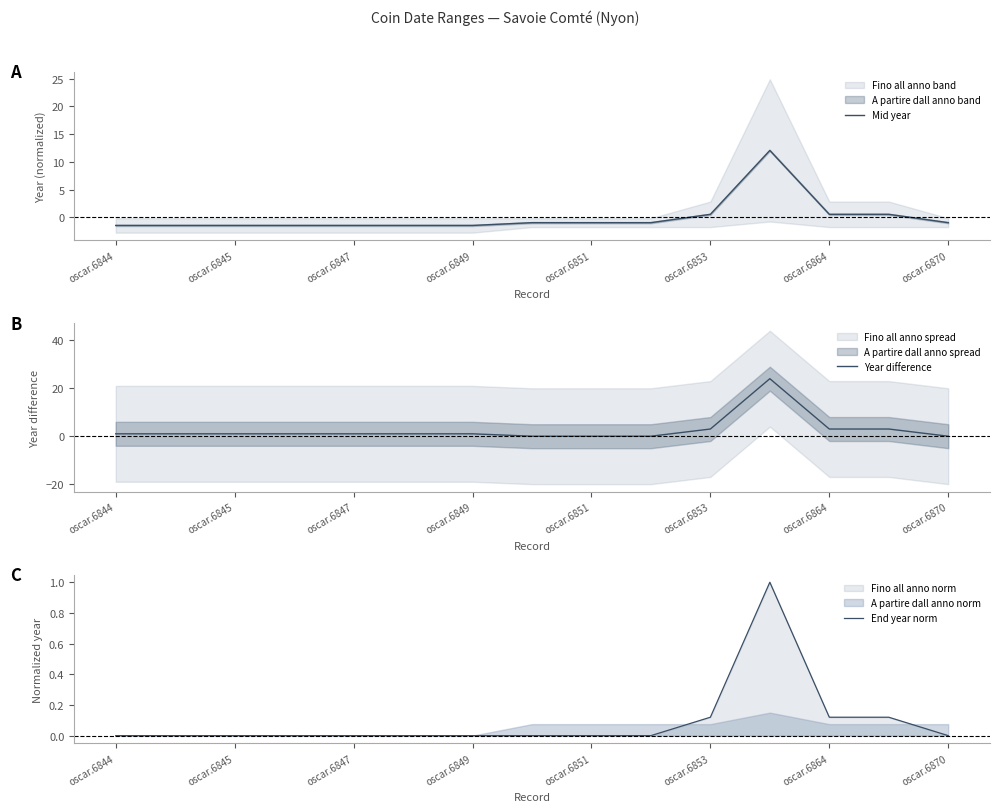

At how many categories does at least one series exceed 21?

1